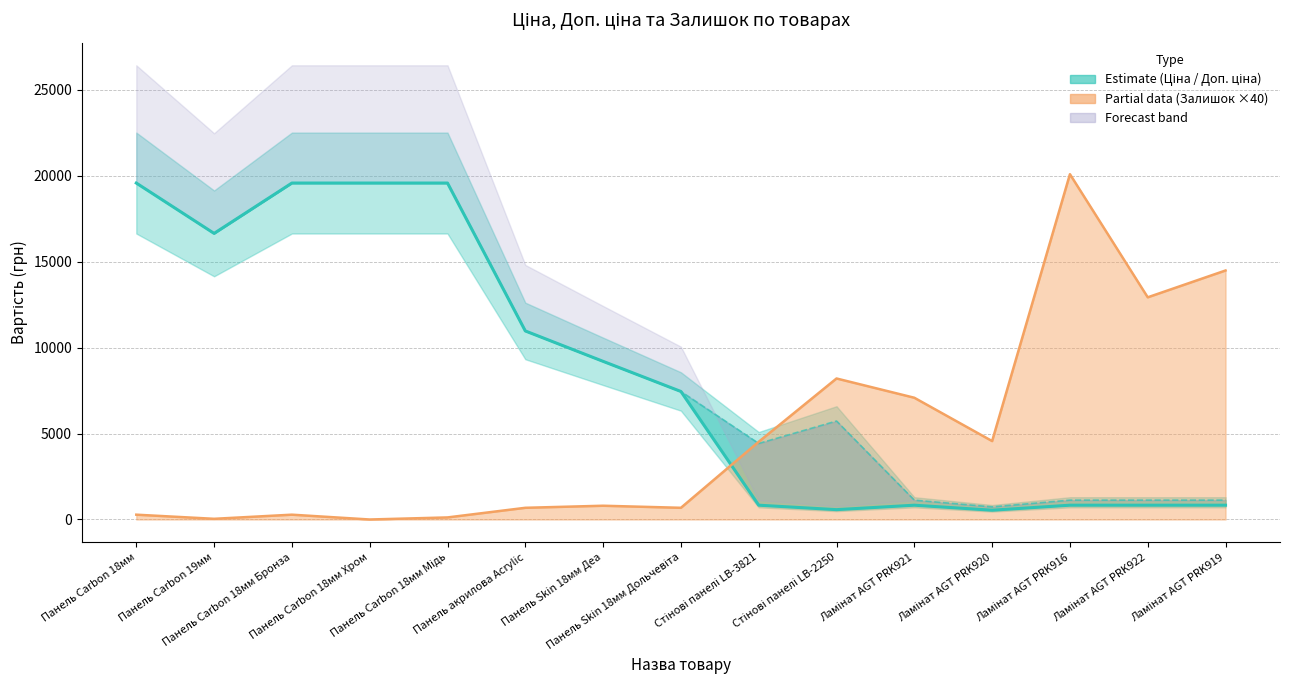

What is the highest value of the Доп. ціна series?

19564.9